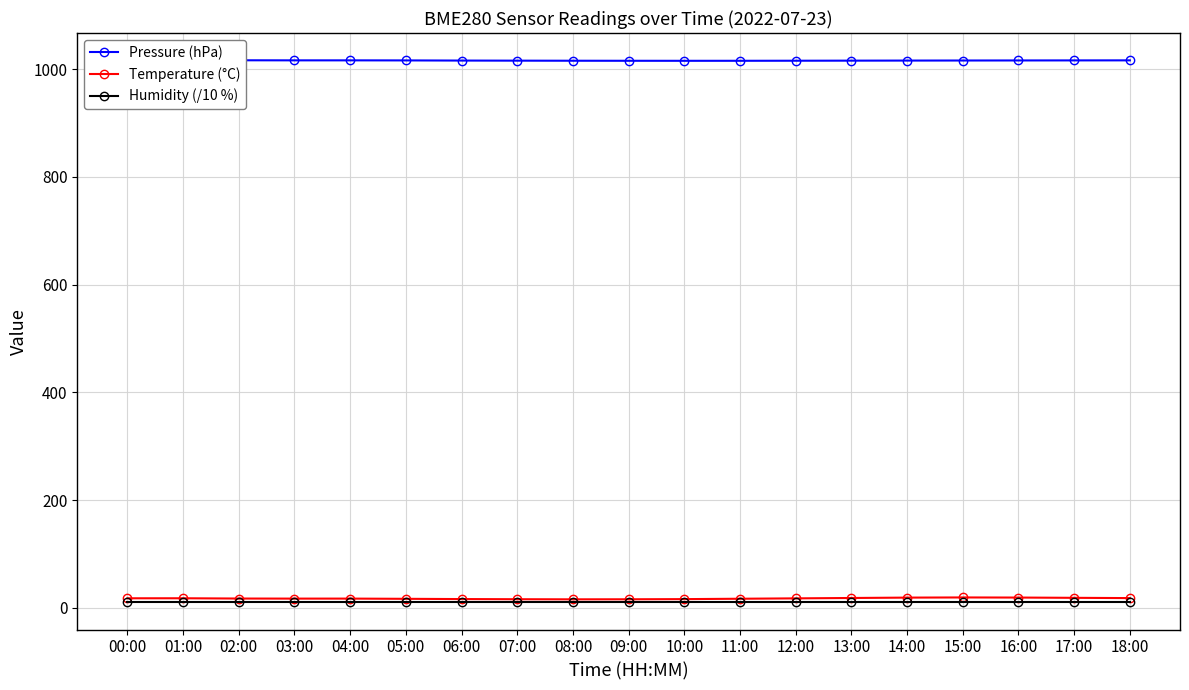

List the series in order of their peak value, highest first.

Pressure (hPa), Temperature (°C), Humidity (/10 %)